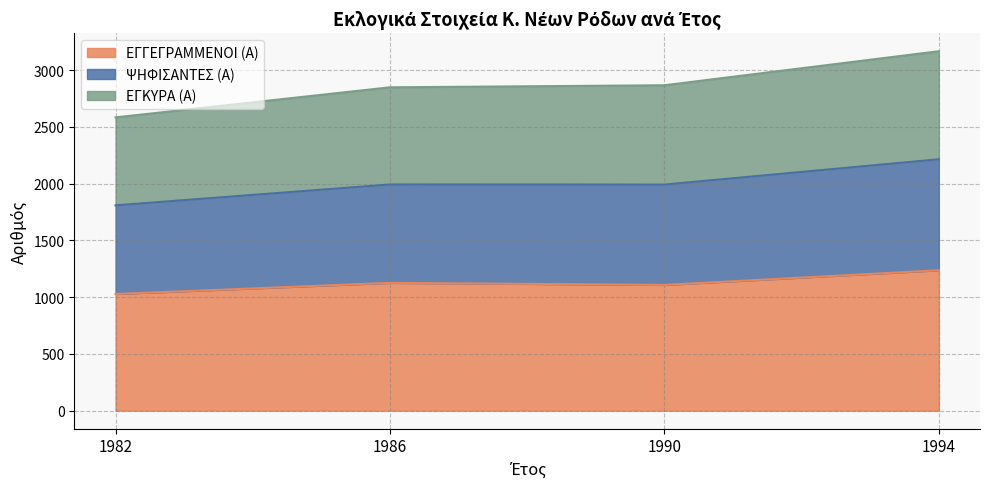

Which category has the highest value in the ΕΓΚΥΡΑ (Α) series?

1994